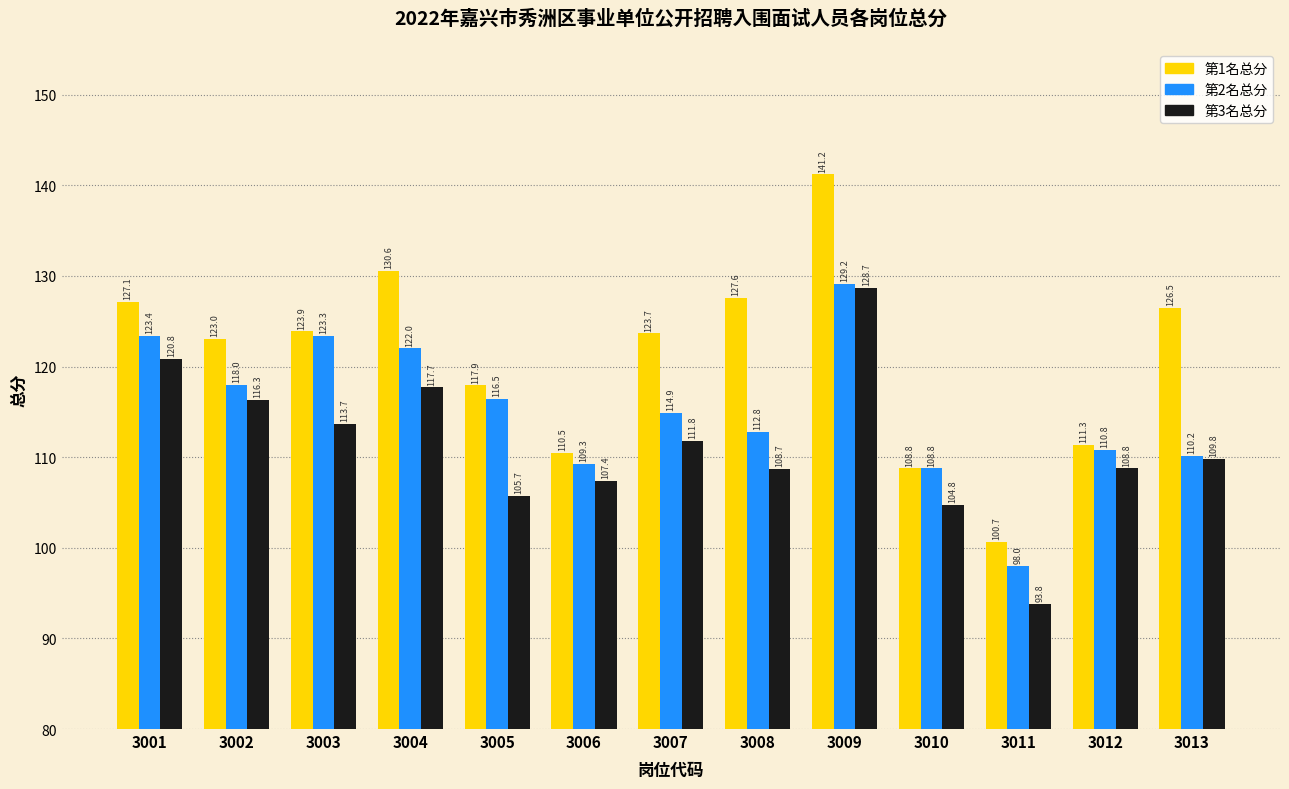

What is the total value across all series at 3010?

322.3